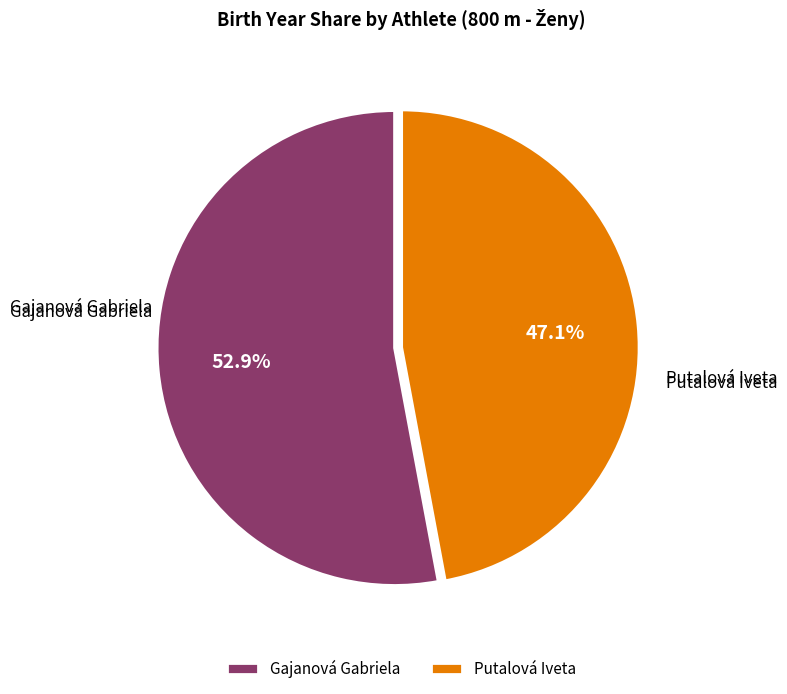

To the nearest percent, what percentage of the pie is Gajanová Gabriela?

53%